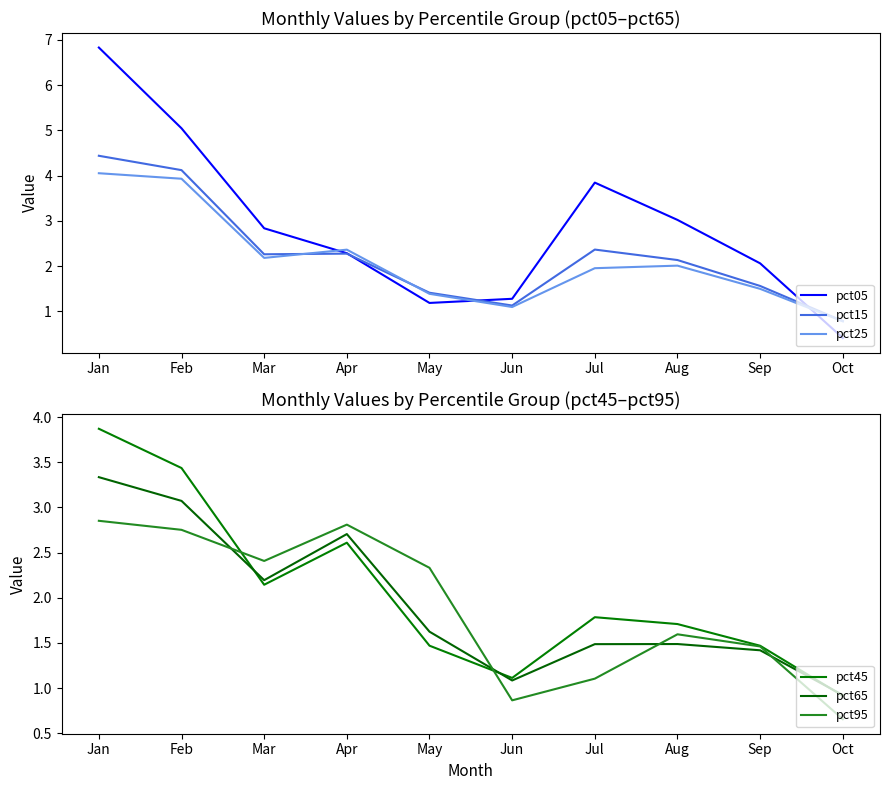

What is the value of the pct25 point at the 9th from the left?

1.5